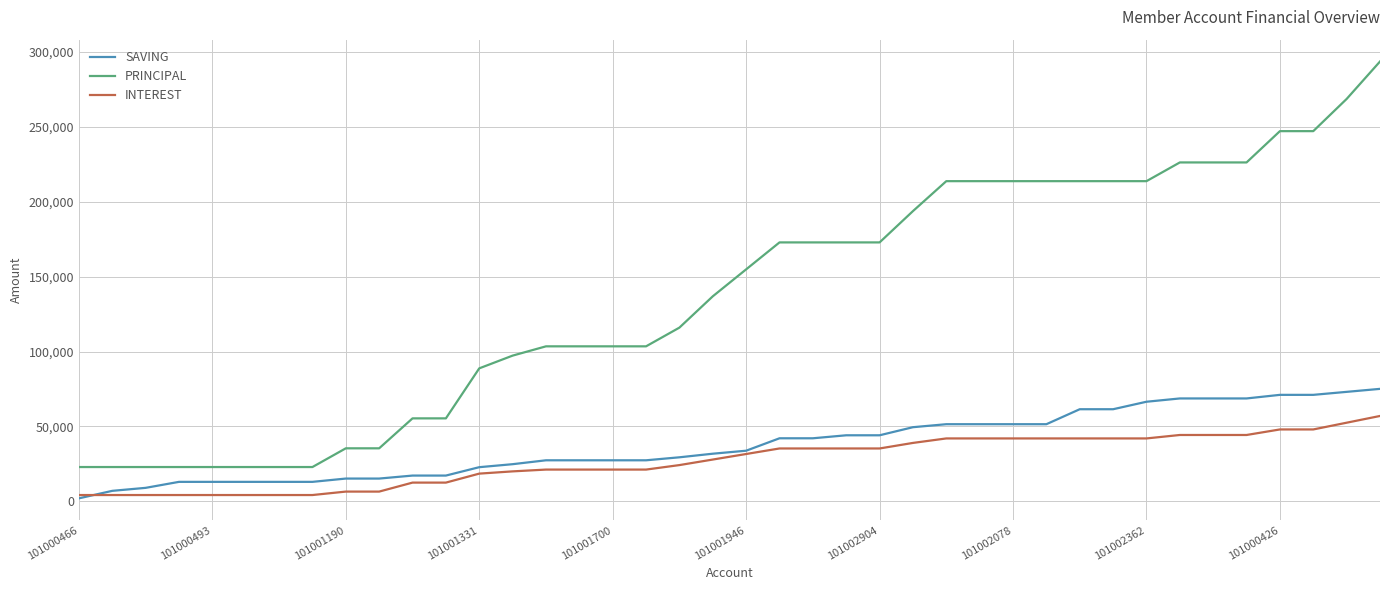

True or false: SAVING and PRINCIPAL intersect in this chart.

False